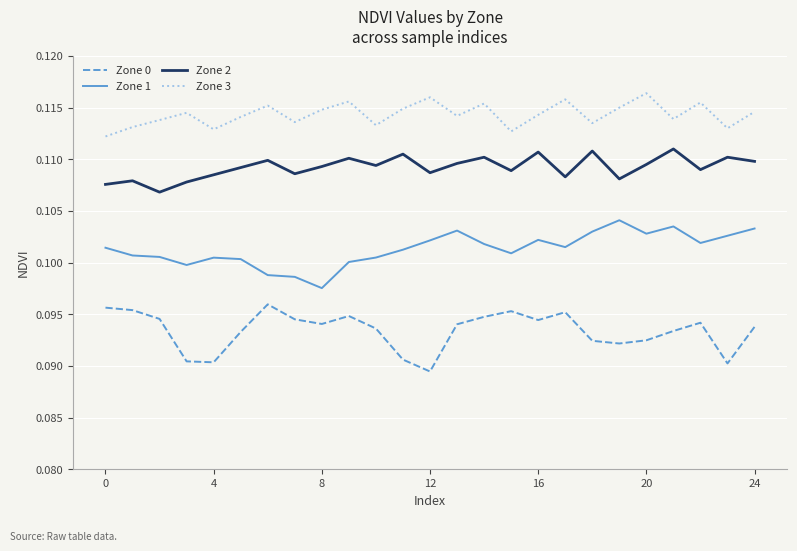

What is the sum of all Zone 2 values?

2.7